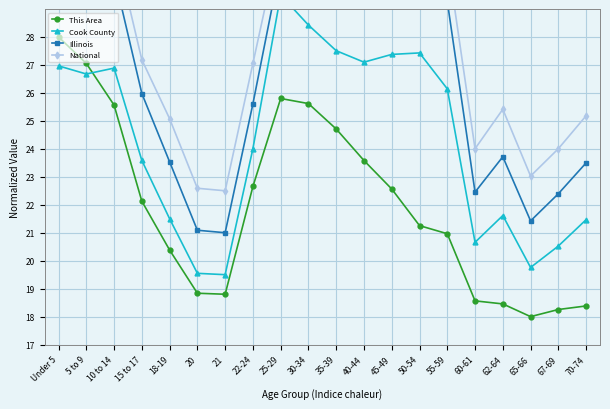

At which category does the chart reach its peak across all series?

45-49